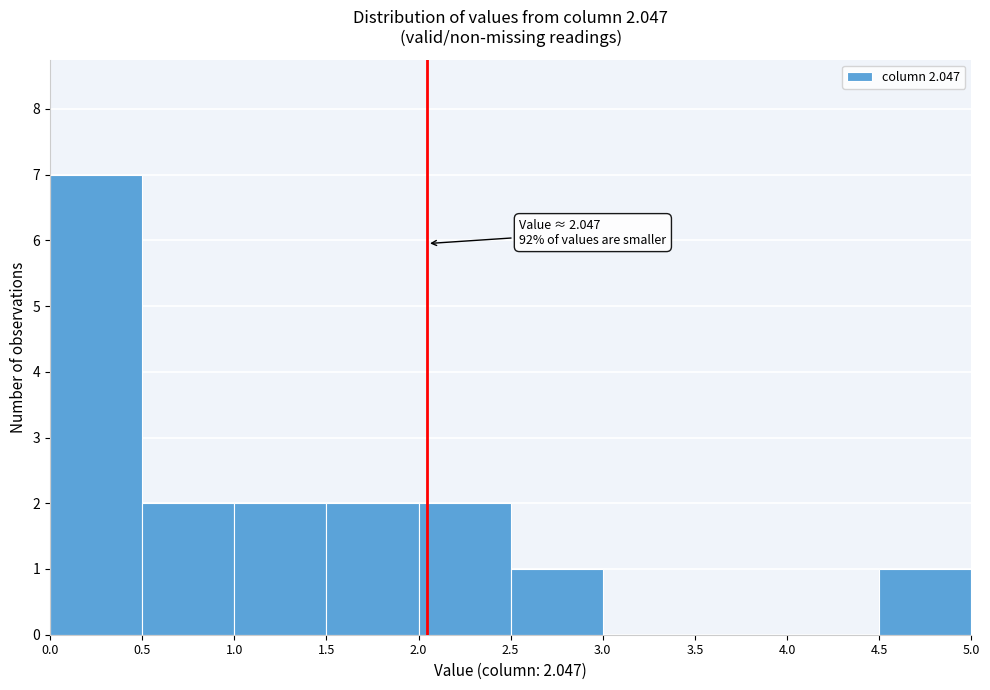

Over which range of the x-axis is the bar tallest?

0.0 to 0.5